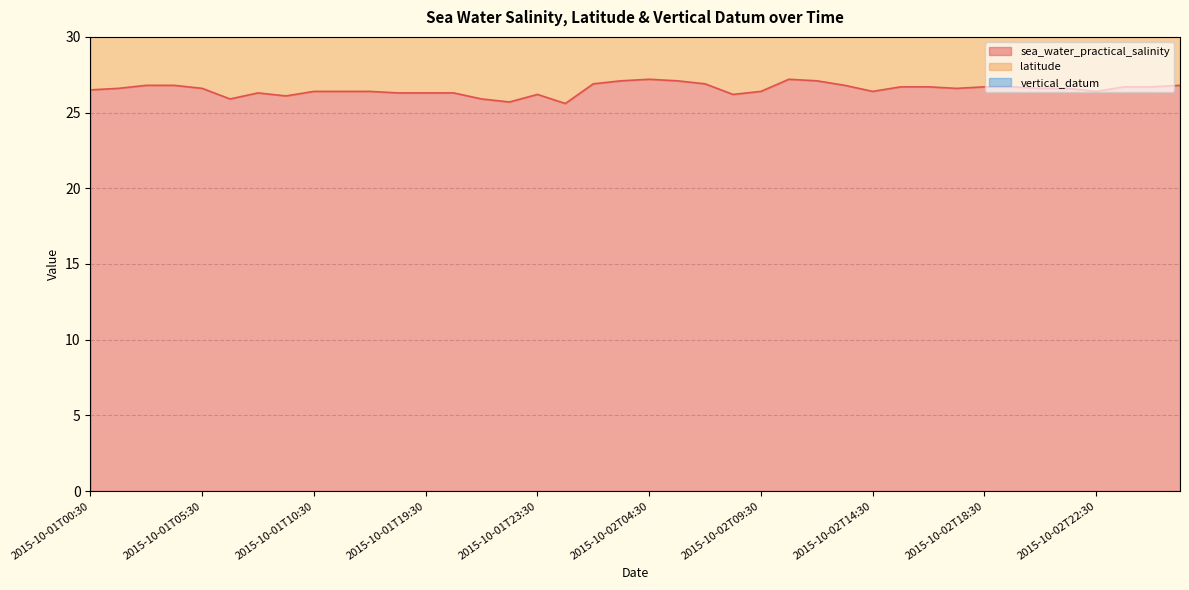

True or false: sea_water_practical_salinity and latitude intersect in this chart.

False